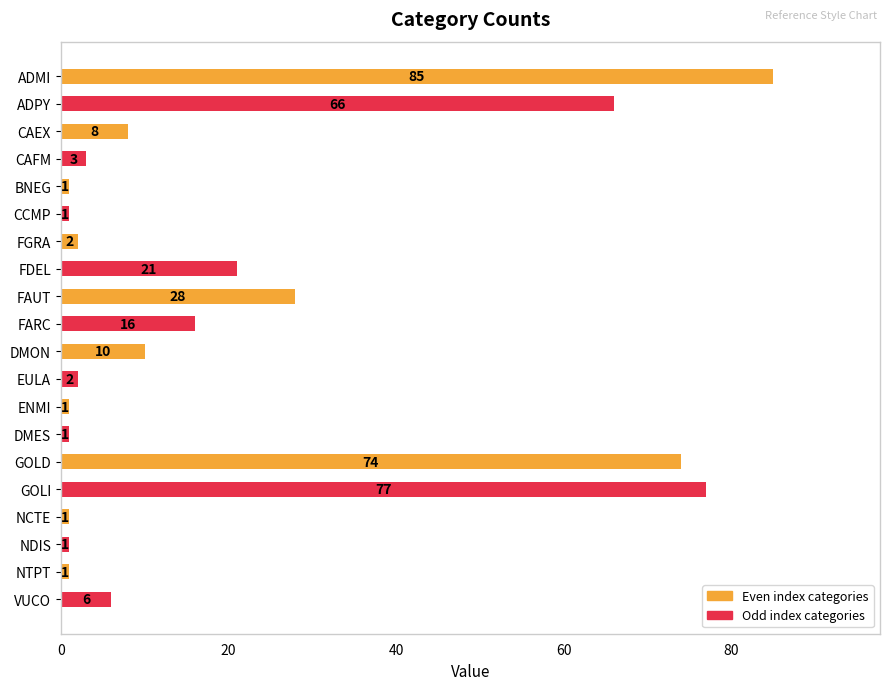

What is the difference between the maximum and minimum values?

84